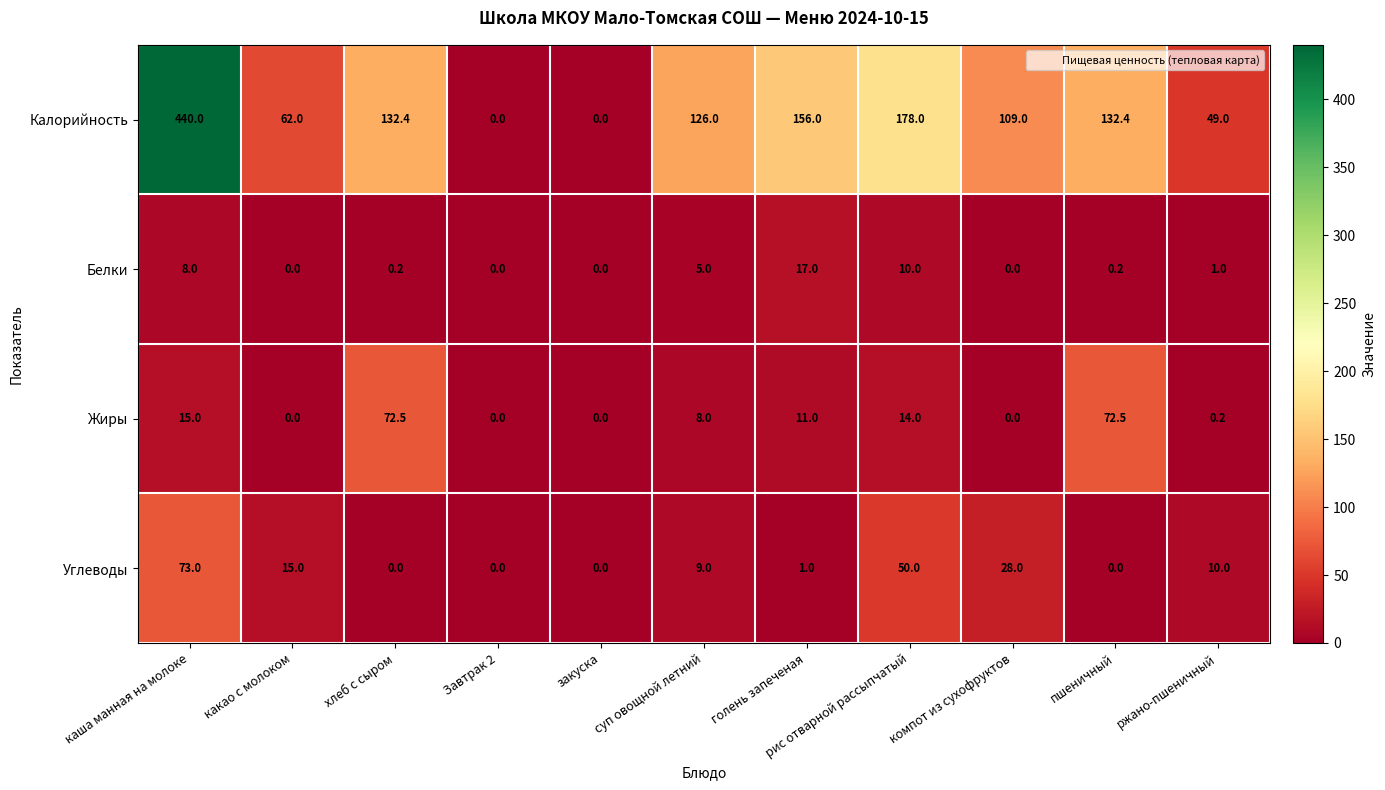

Rank the series at пшеничный from highest to lowest value.

Калорийность, Жиры, Белки, Углеводы